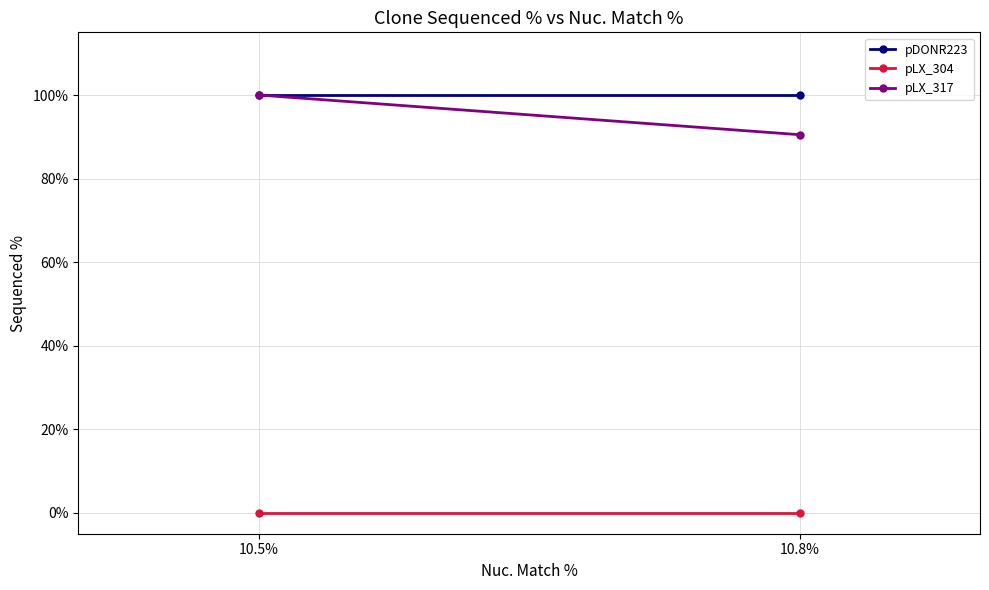

Rank the categories by pDONR223 value from lowest to highest.

10.8%, 10.5%